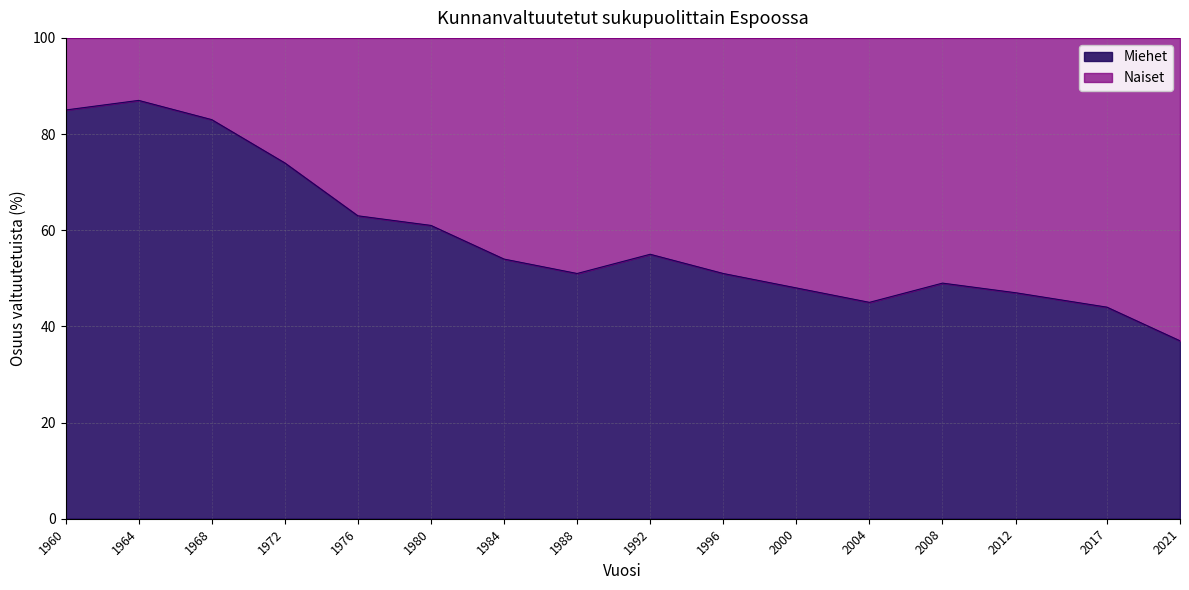

What is the value of the 7th point from the left?

54